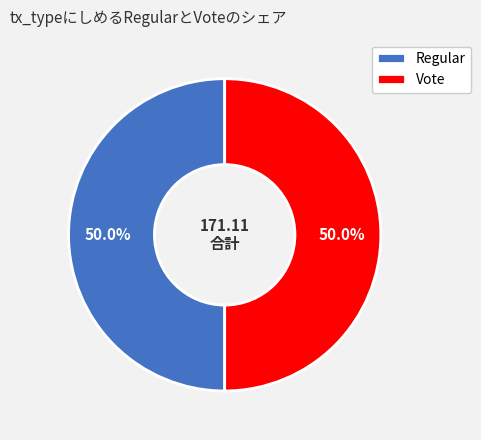

What is the total percentage of Regular and Vote?

100.0%